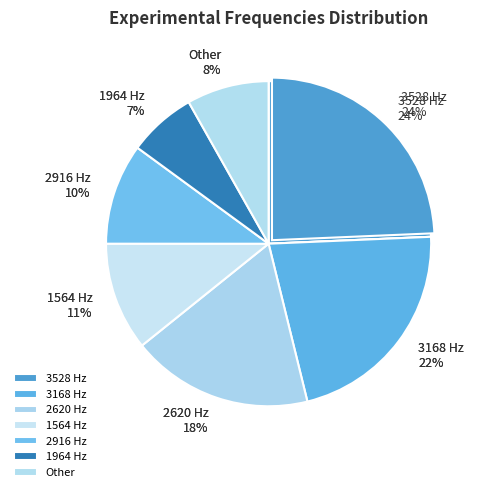

Which slice is the largest?

Mode 12